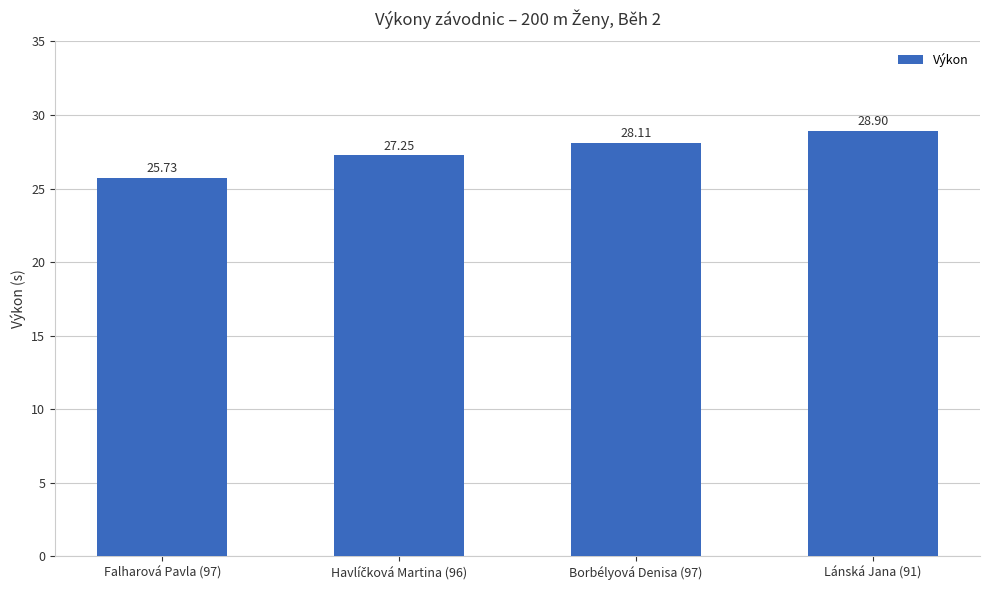

Between Borbélyová Denisa (97) and Lánská Jana (91), which is larger?

Lánská Jana (91)